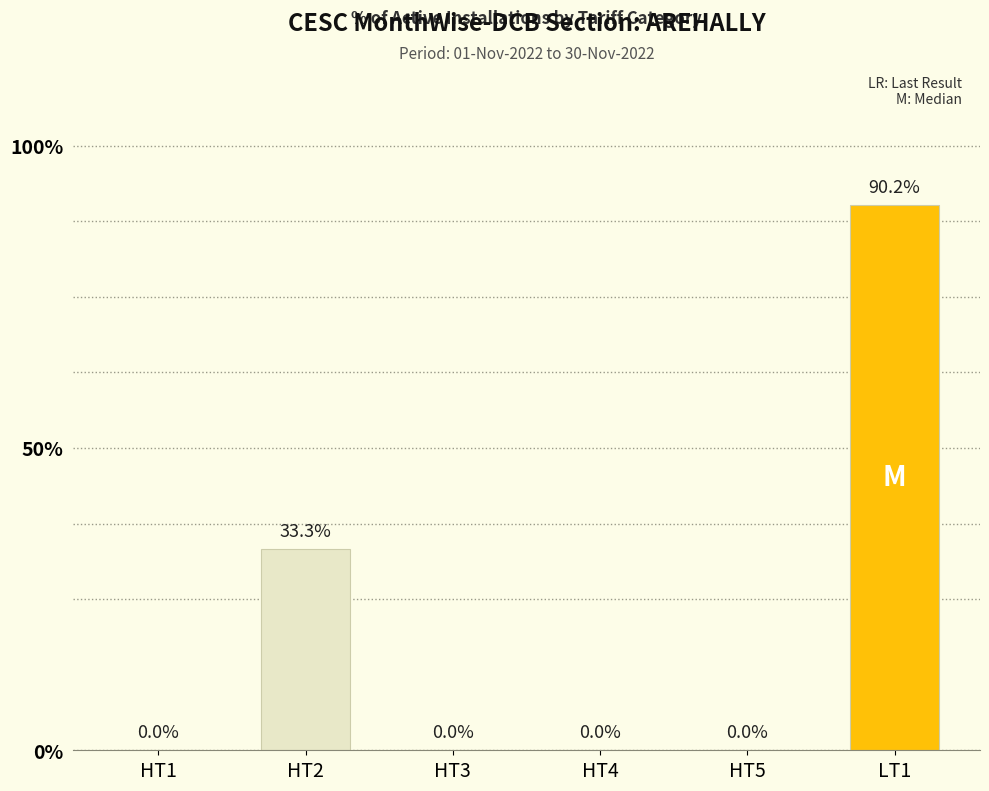

Count the number of values greater than 0.

2